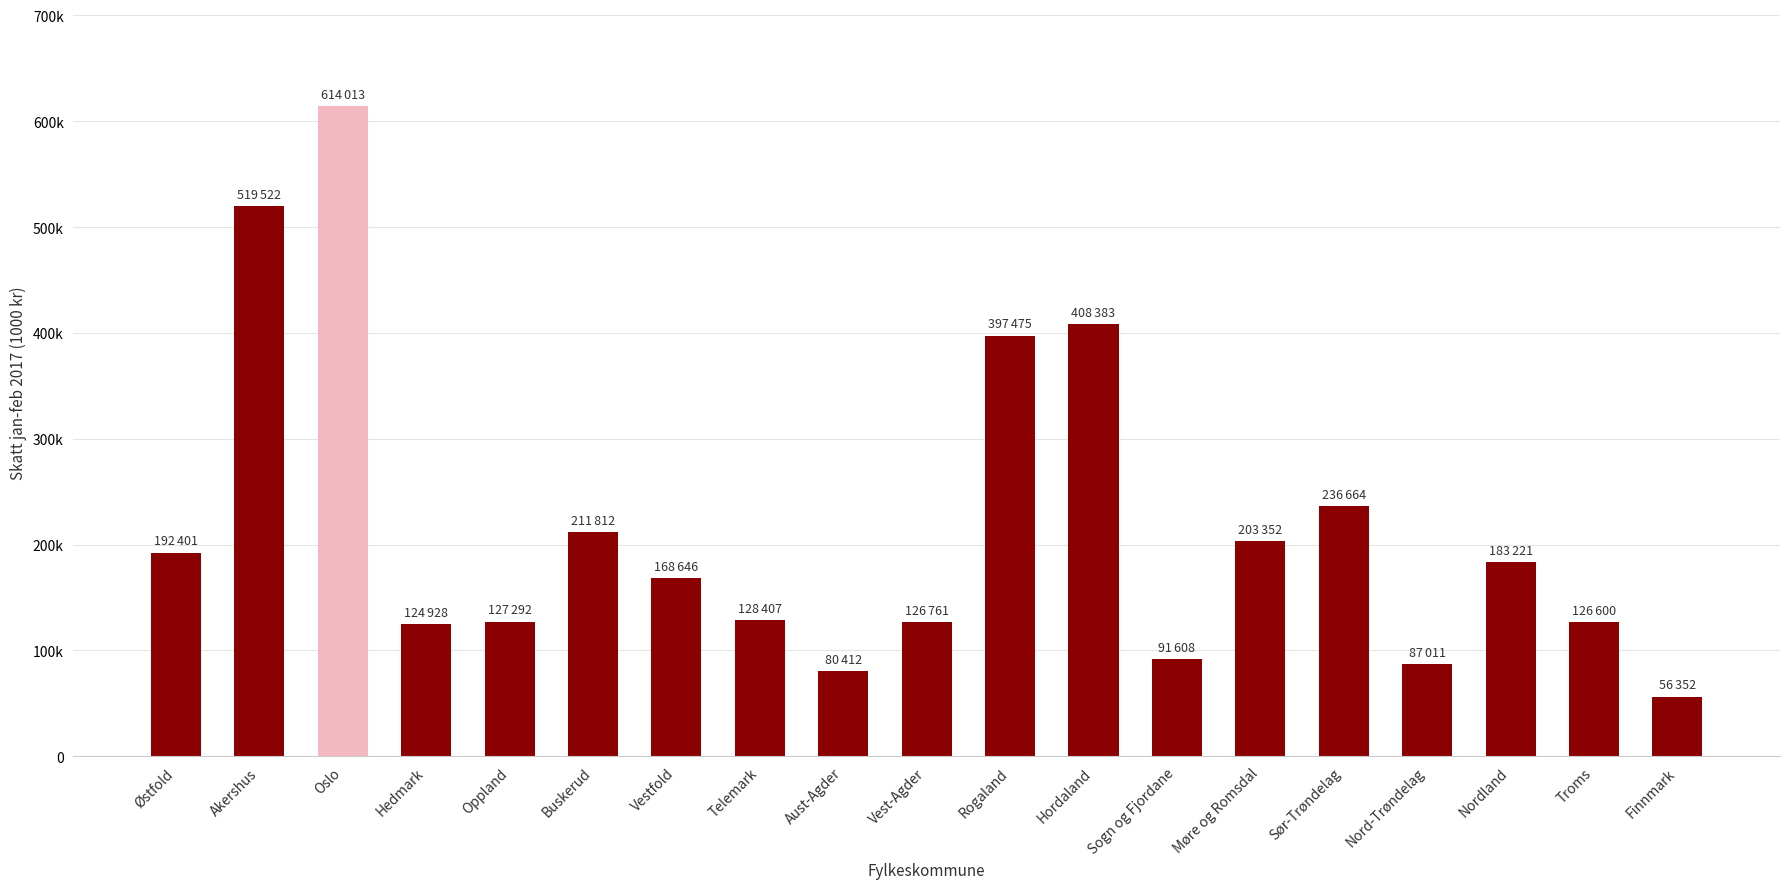

Reading right to left, what are all the values shown in this chart?

56352	126600	183221	87011	236664	203352	91608	408383	397475	126761	80412	128407	168646	211812	127292	124928	614013	519522	192401